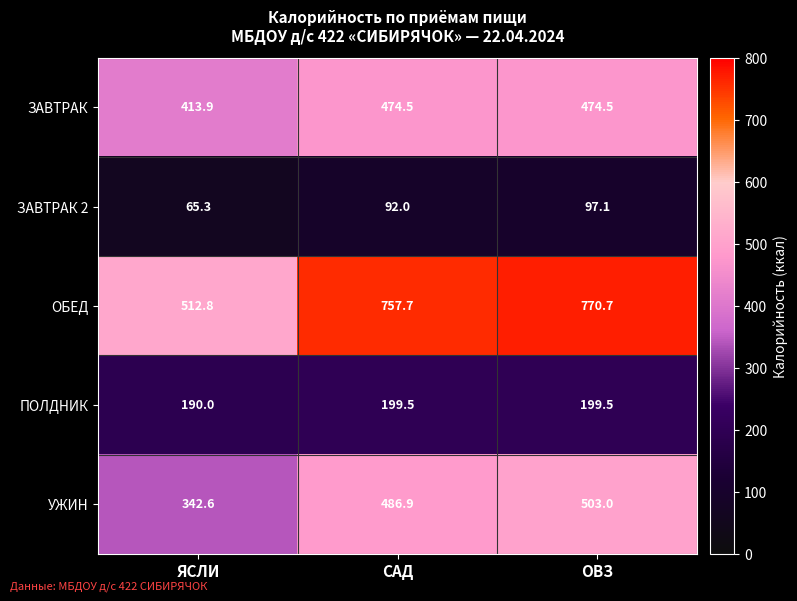

Is it true that ЗАВТРАК 2 equals 23.6 at ЯСЛИ?

False